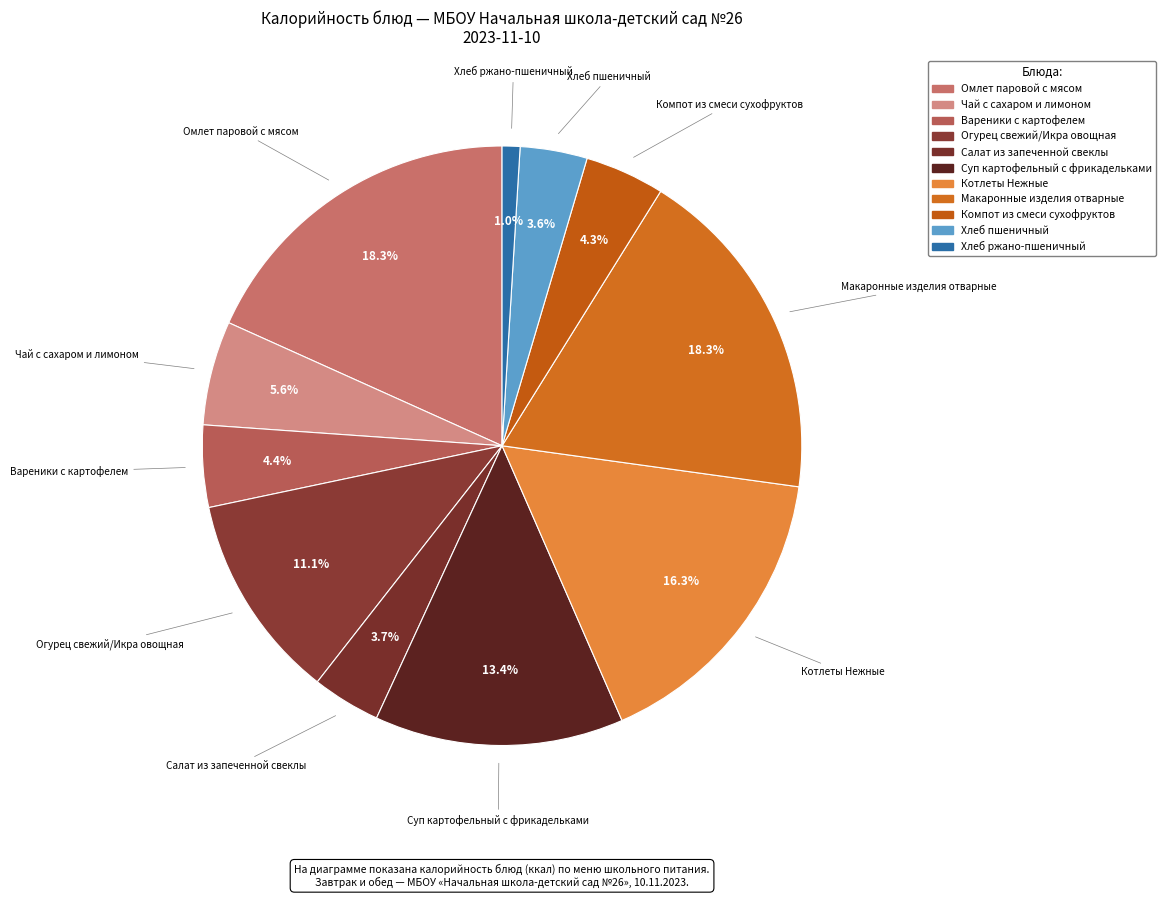

To the nearest percent, what portion does Хлеб пшеничный represent?

4%